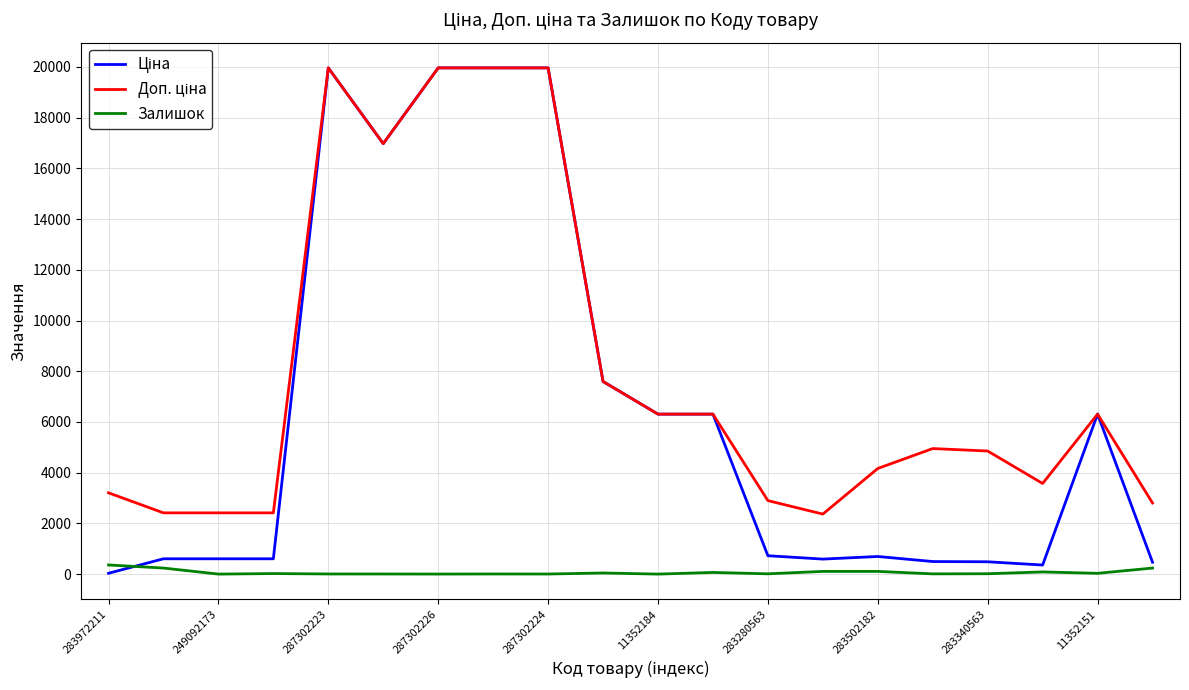

Does the chart display data point markers on the line(s)?

No